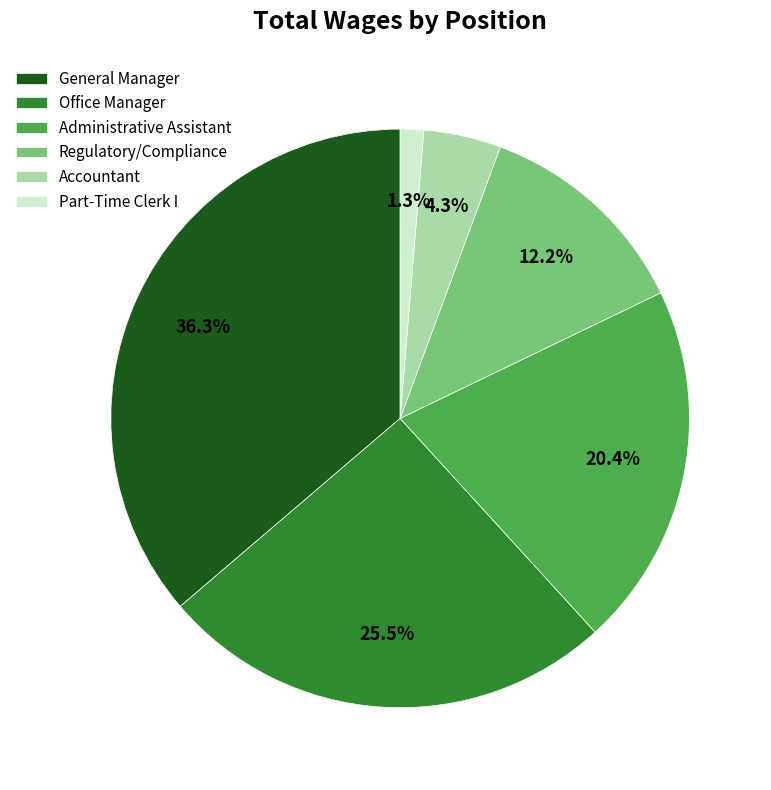

Does General Manager account for over 50% of the chart?

No